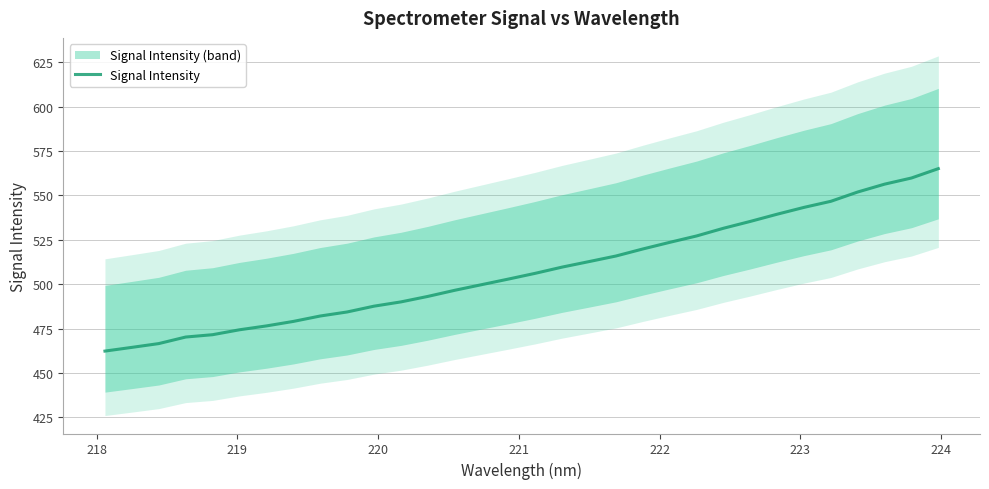

What is the highest value of the Signal Intensity series?

565.1